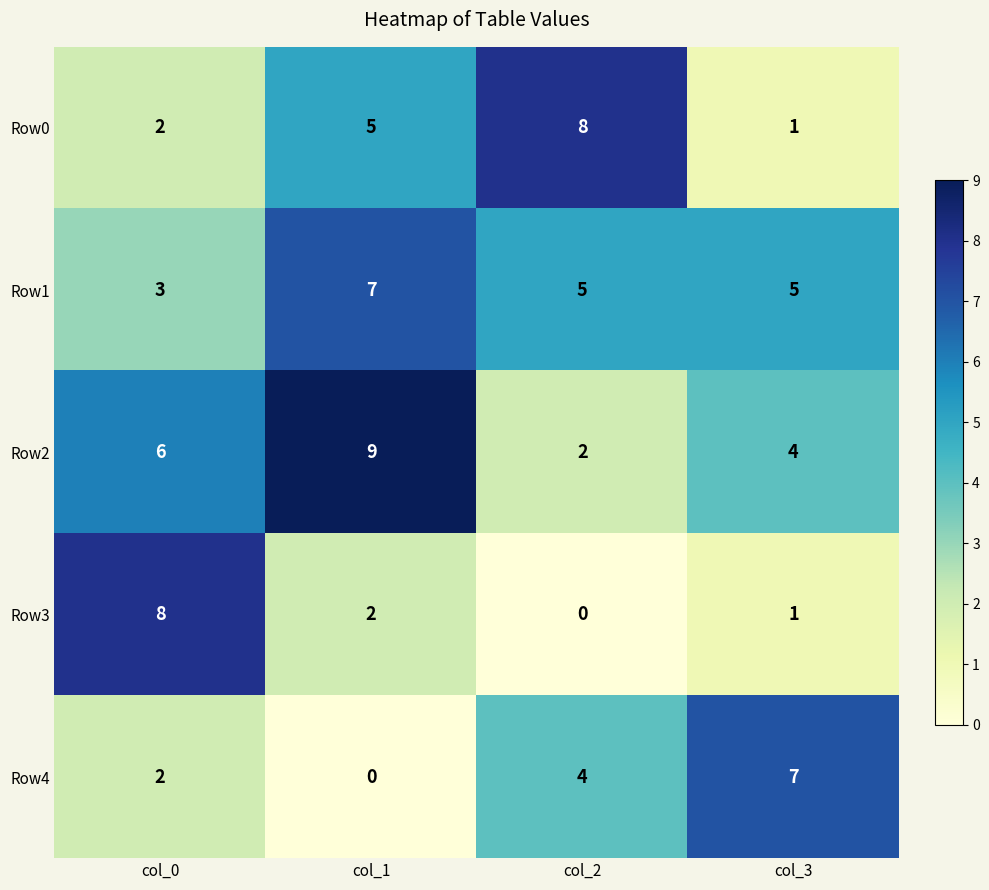

Which series has the largest total across all categories?

Row2